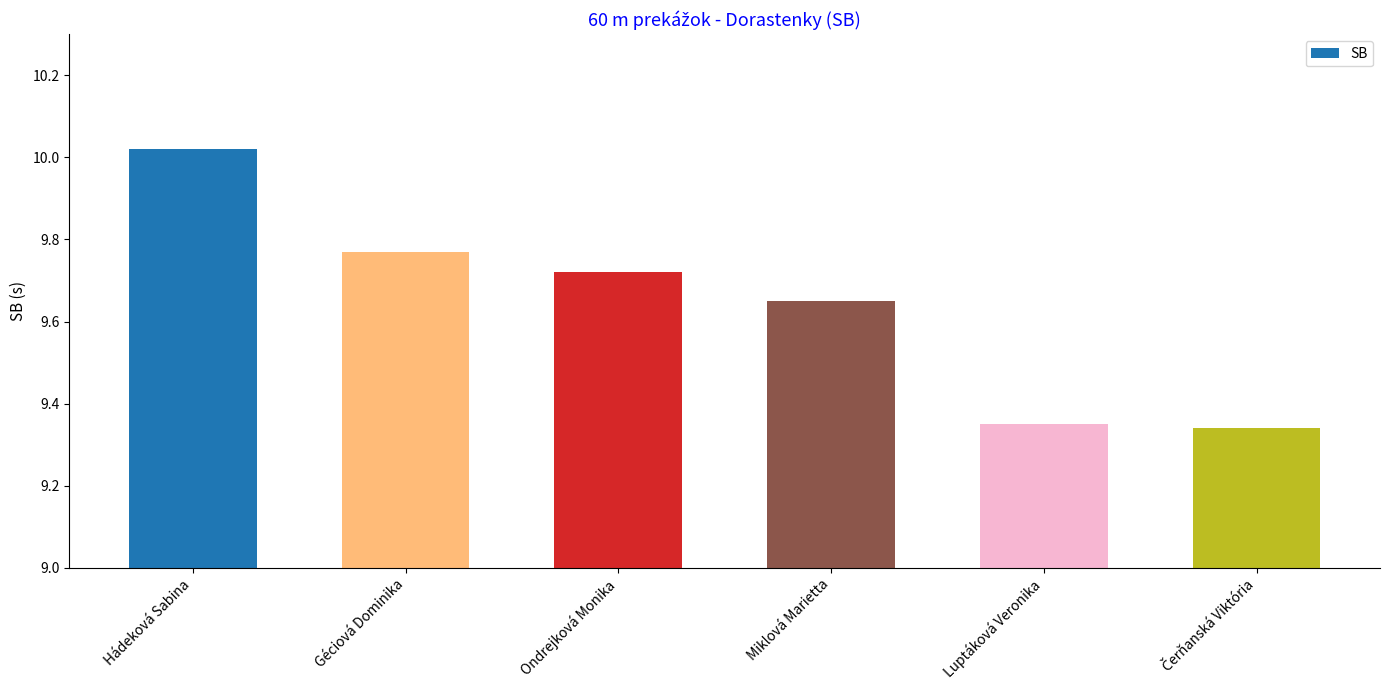

Does the chart contain stacked bars?

No